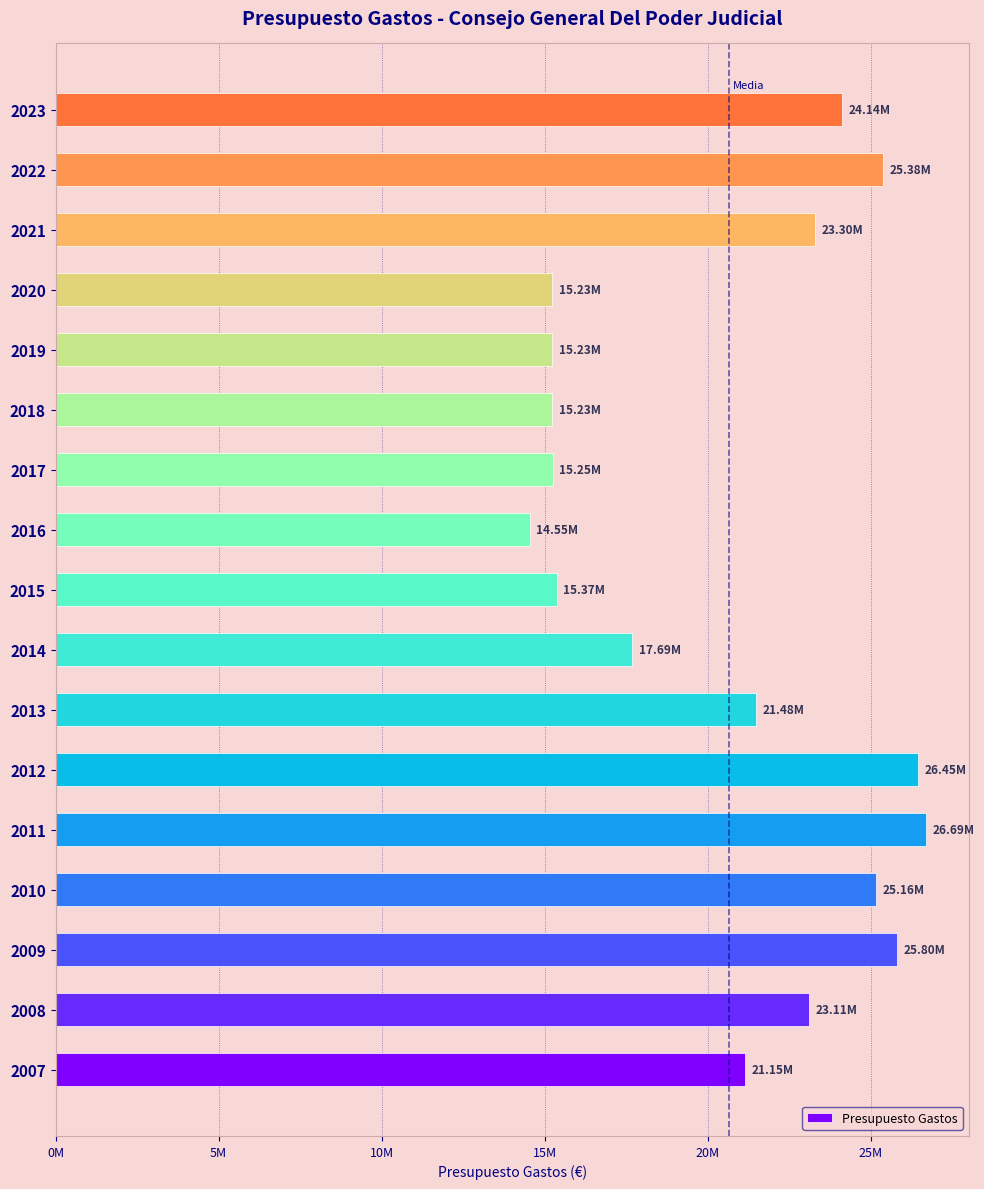

Are the bars horizontal?

Yes